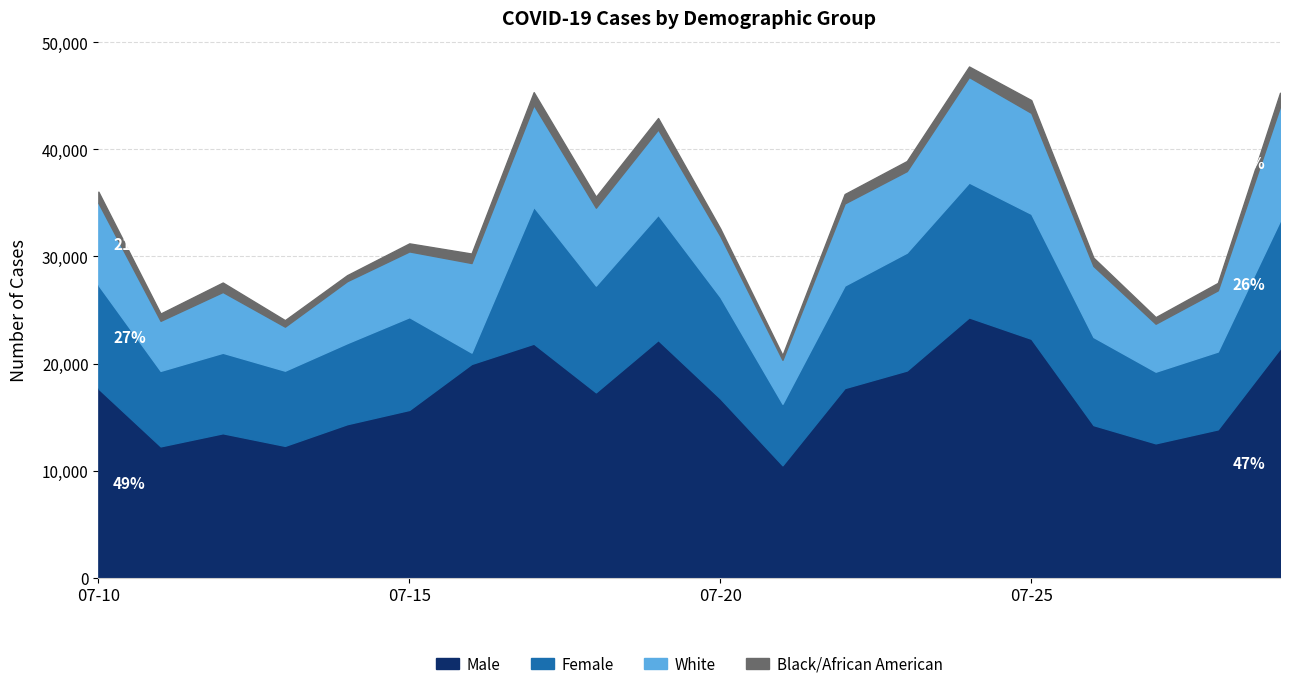

What are all the series names shown in the legend?

Male, Female, White, Black/African American